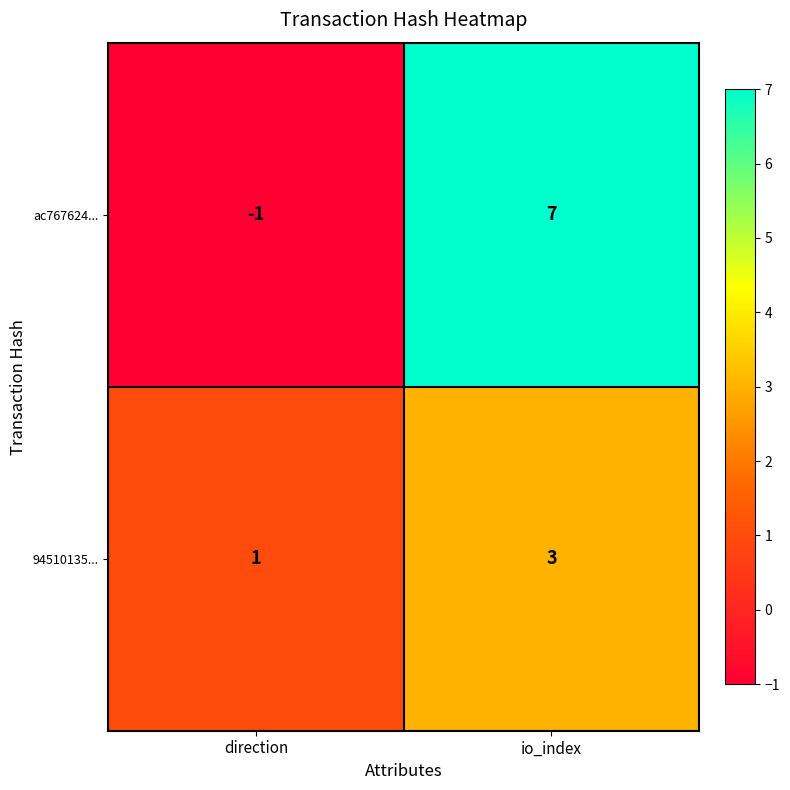

Reading left to right, what are all the values shown in this chart?

ac767624...: direction=-1	io_index=7
94510135...: direction=1	io_index=3